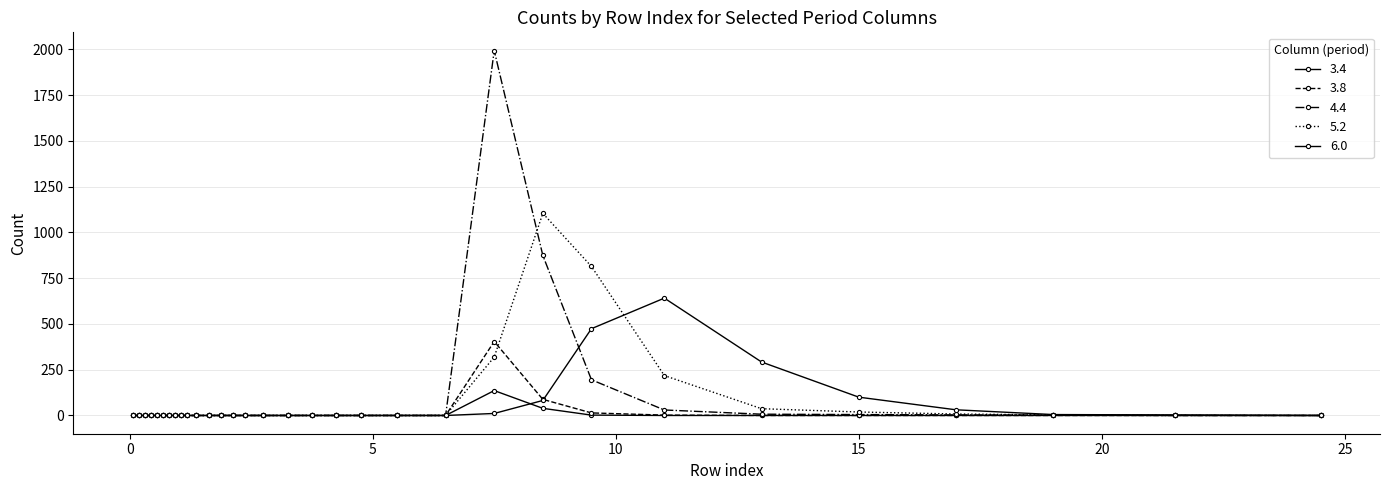

How many distinct data groups are displayed?

5